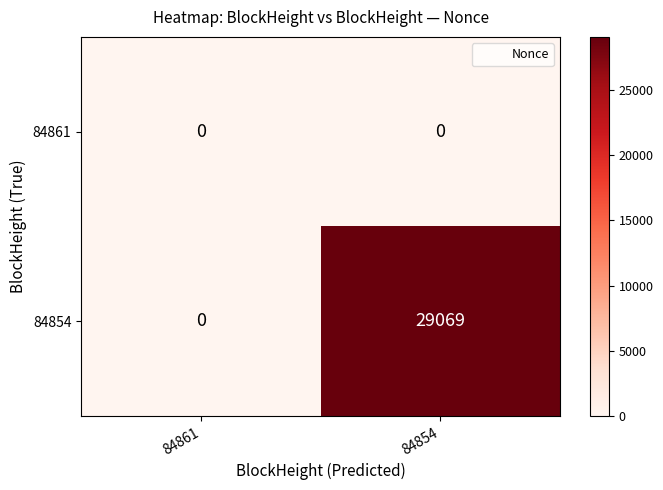

Which series changed the most between 84861 and 84854?

84854